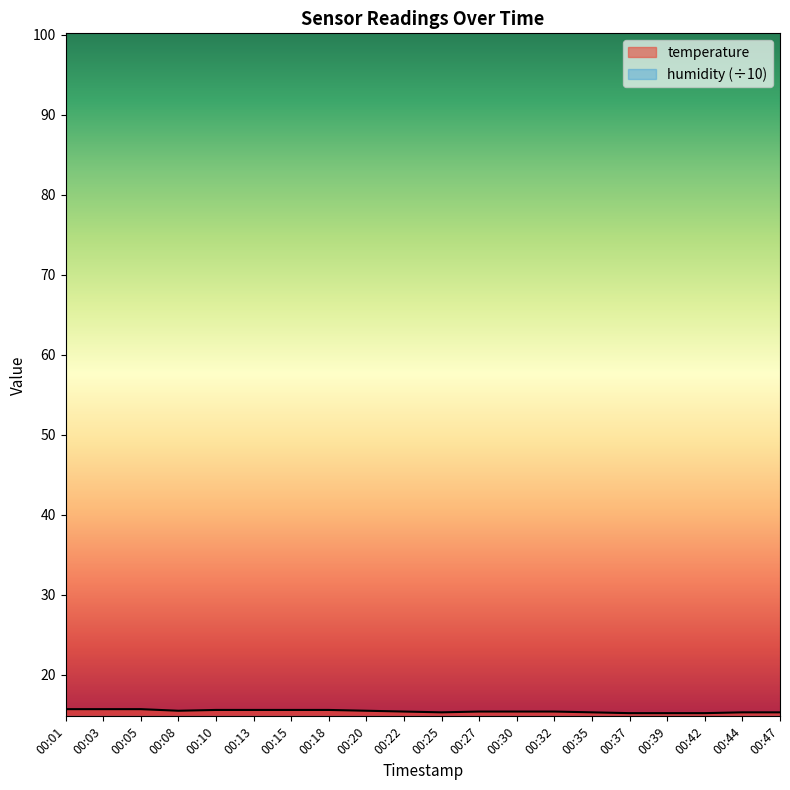

Approximately how many times larger is the value at 00:39 compared to 00:15?

1.0